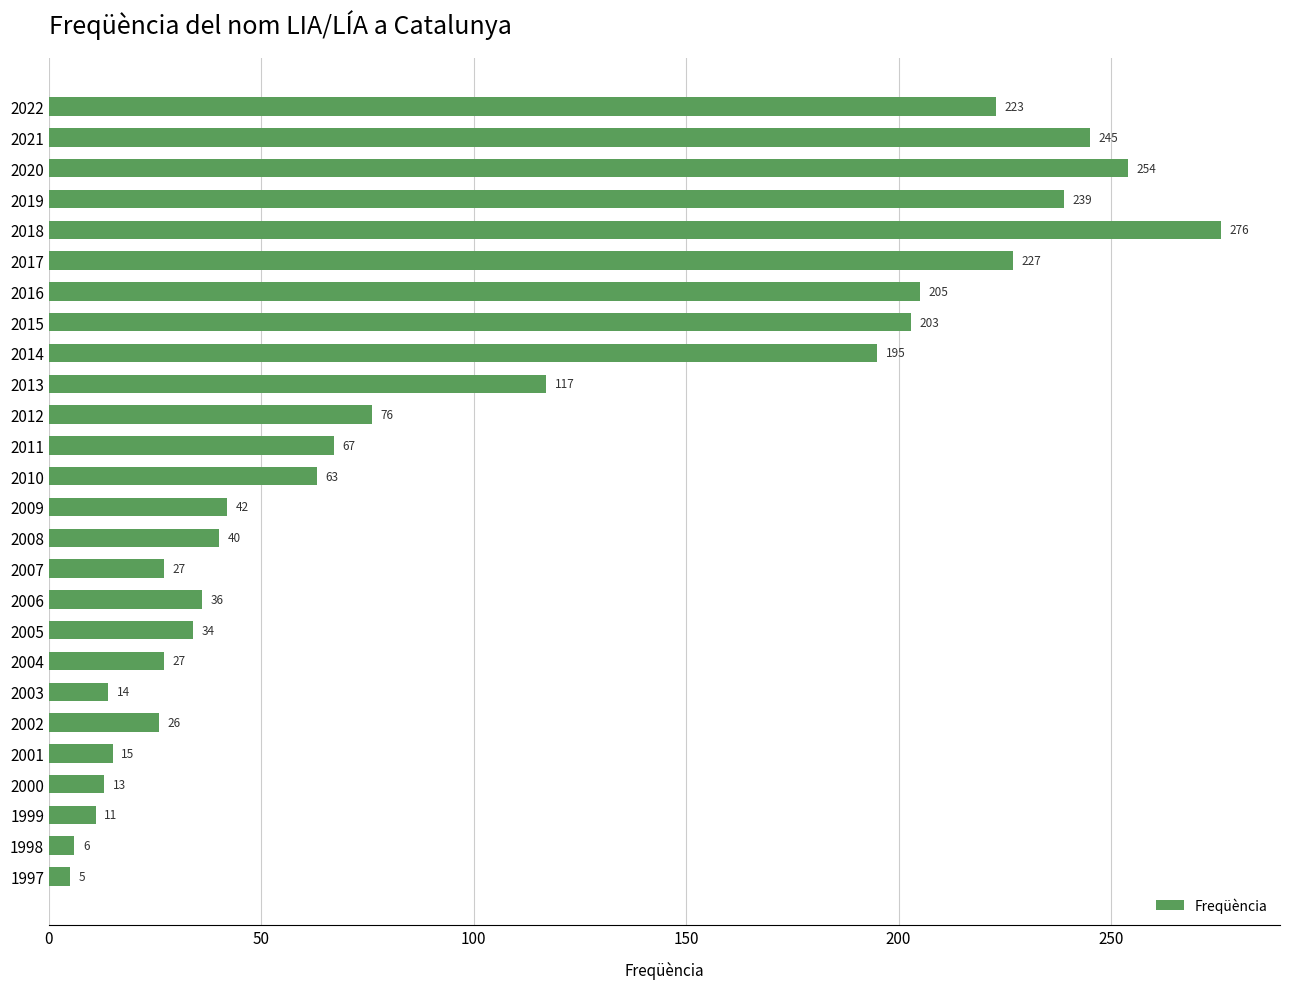

What is the value of the 11th bar from the top?

76